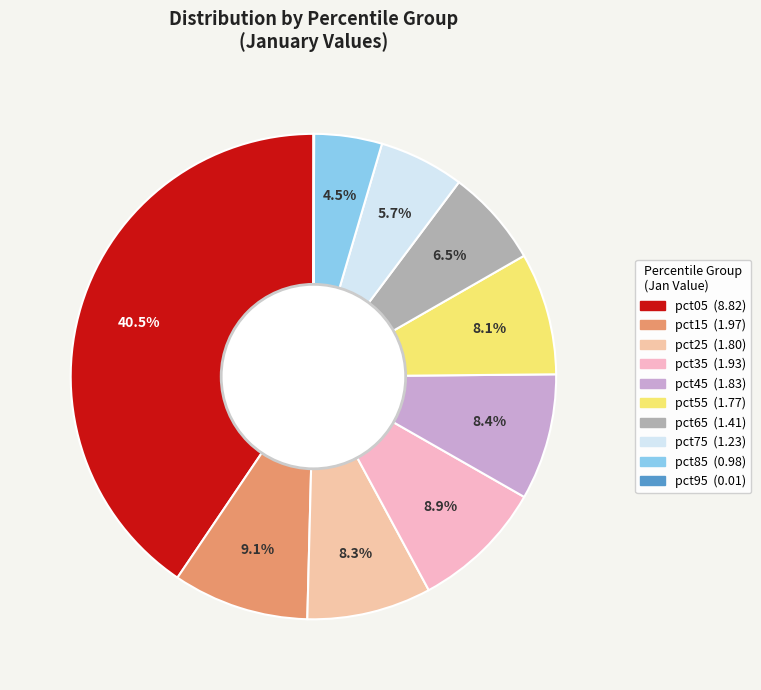

Is it true that pct05 is 35% of the pie?

False